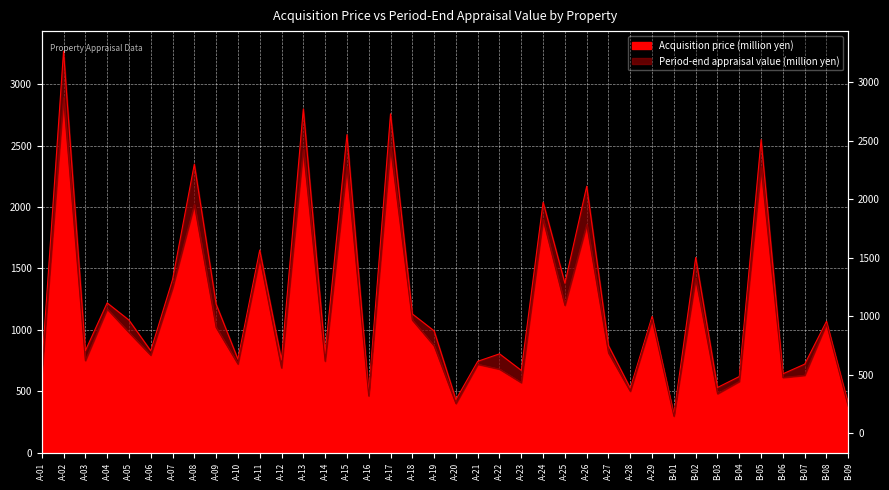

How many interior local valleys (lower than both neighbors) does the data have?

13